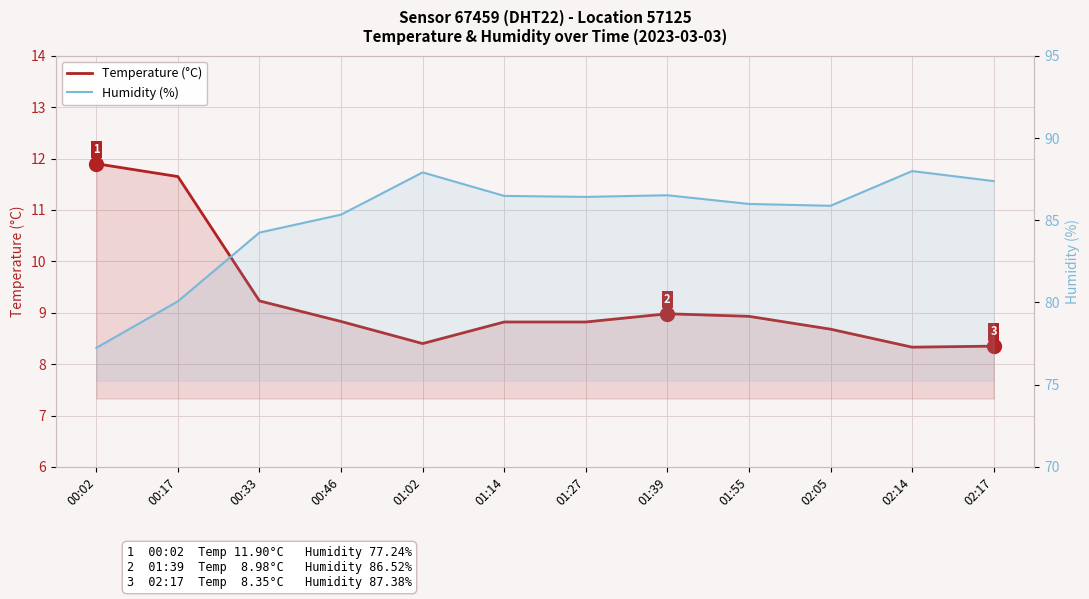

List the series in order of their peak value, lowest first.

Temperature (°C), Humidity (%)